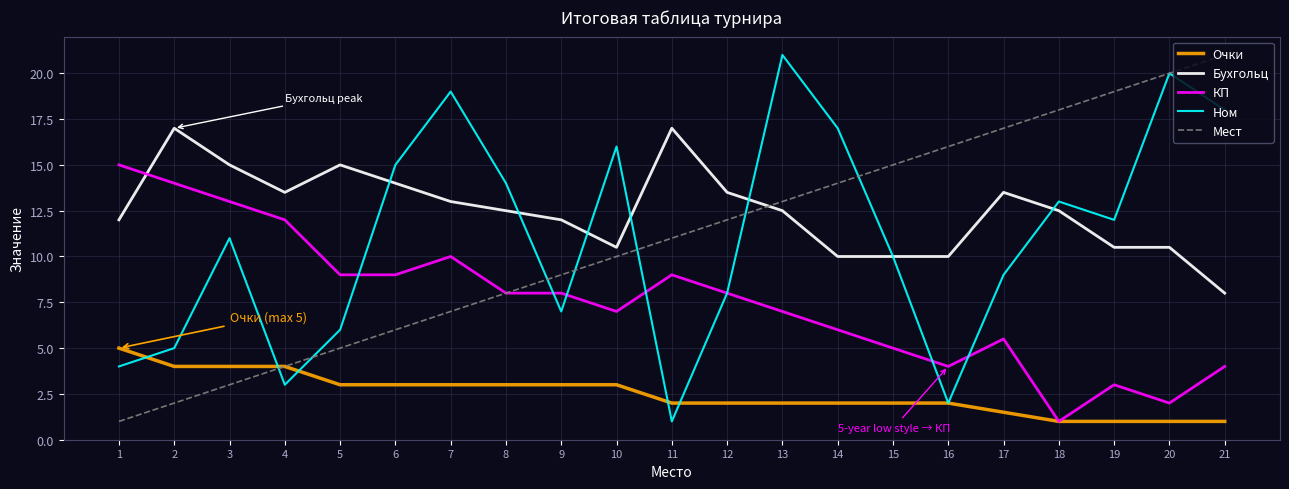

Reading right to left, transcribe all the data shown in this chart.

Очки: 21=1.0	20=1.0	19=1.0	18=1.0	17=1.5	16=2.0	15=2.0	14=2.0	13=2.0	12=2.0	11=2.0	10=3.0	9=3.0	8=3.0	7=3.0	6=3.0	5=3.0	4=4.0	3=4.0	2=4.0	1=5.0
Бухгольц: 21=8.0	20=10.5	19=10.5	18=12.5	17=13.5	16=10.0	15=10.0	14=10.0	13=12.5	12=13.5	11=17.0	10=10.5	9=12.0	8=12.5	7=13.0	6=14.0	5=15.0	4=13.5	3=15.0	2=17.0	1=12.0
КП: 21=4.0	20=2.0	19=3.0	18=1.0	17=5.5	16=4.0	15=5.0	14=6.0	13=7.0	12=8.0	11=9.0	10=7.0	9=8.0	8=8.0	7=10.0	6=9.0	5=9.0	4=12.0	3=13.0	2=14.0	1=15.0
Ном: 21=18.0	20=20.0	19=12.0	18=13.0	17=9.0	16=2.0	15=10.0	14=17.0	13=21.0	12=8.0	11=1.0	10=16.0	9=7.0	8=14.0	7=19.0	6=15.0	5=6.0	4=3.0	3=11.0	2=5.0	1=4.0
Мест: 21=21.0	20=20.0	19=19.0	18=18.0	17=17.0	16=16.0	15=15.0	14=14.0	13=13.0	12=12.0	11=11.0	10=10.0	9=9.0	8=8.0	7=7.0	6=6.0	5=5.0	4=4.0	3=3.0	2=2.0	1=1.0